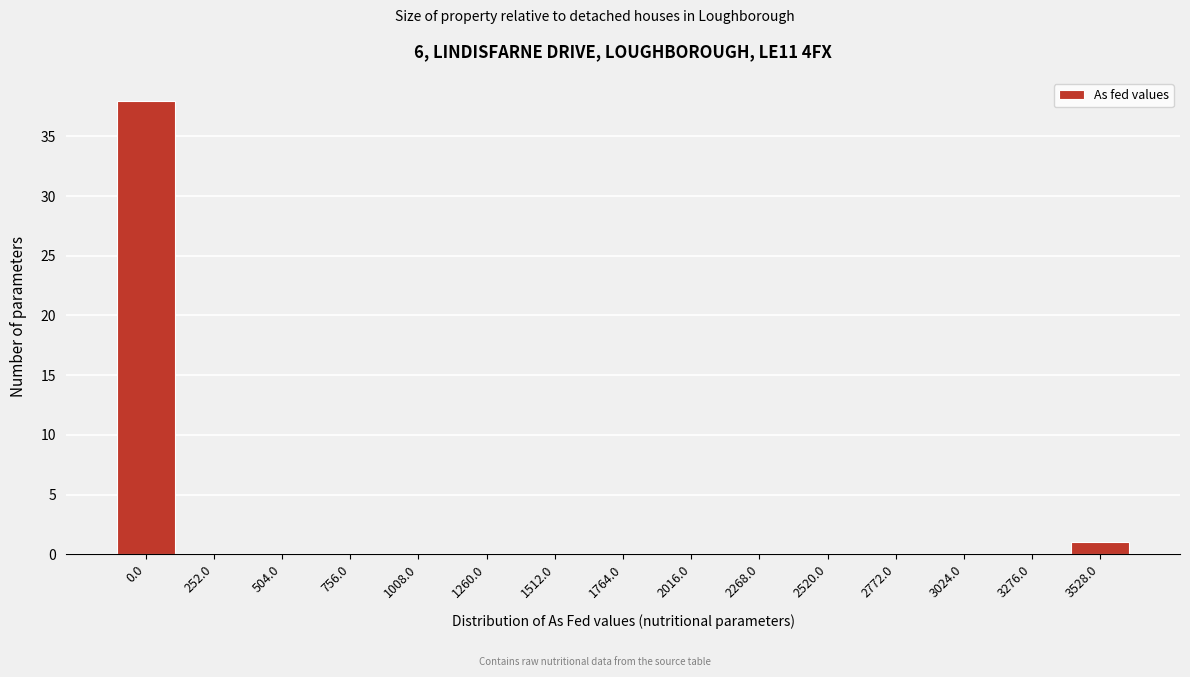

Reading left to right, list all the values displayed in this chart.

0.0=38	252.0=0	504.0=0	756.0=0	1008.0=0	1260.0=0	1512.0=0	1764.0=0	2016.0=0	2268.0=0	2520.0=0	2772.0=0	3024.0=0	3276.0=0	3528.0=1